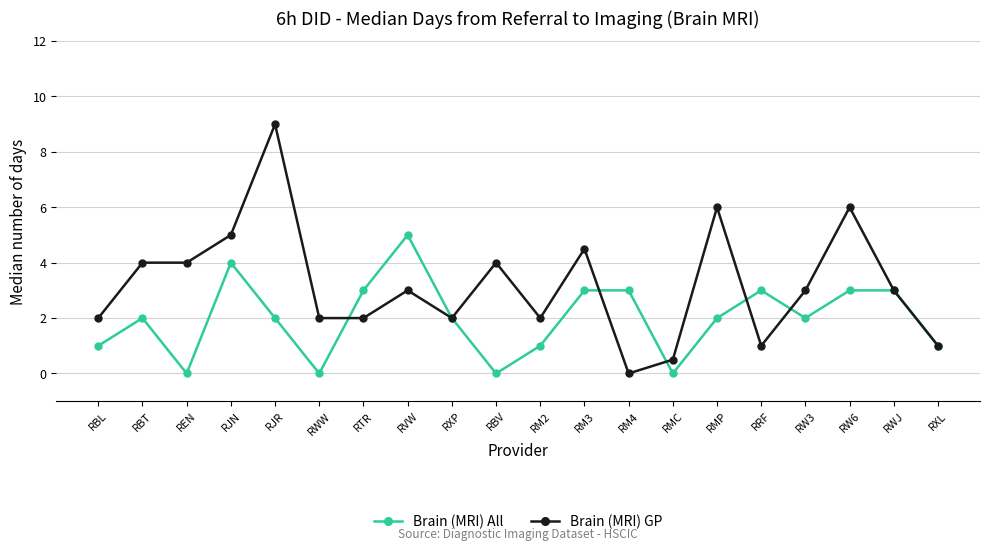

Does the chart display data point markers on the line(s)?

Yes